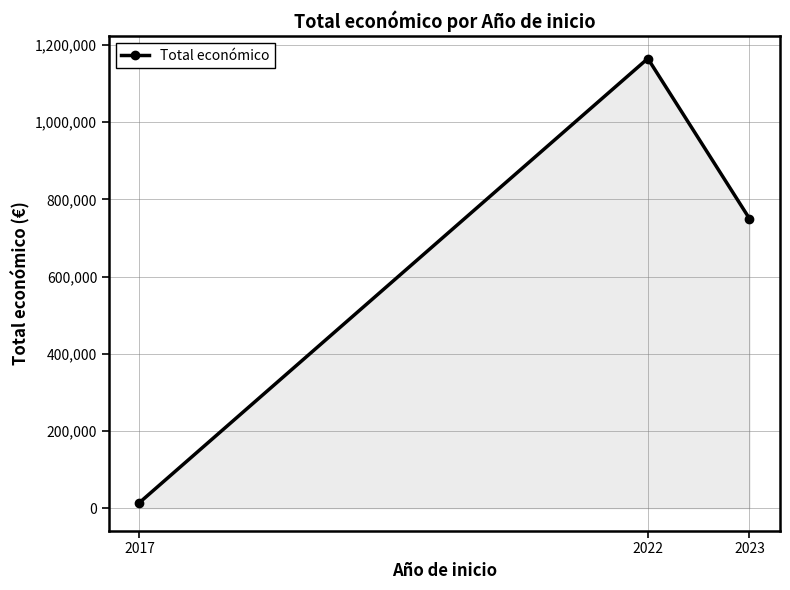

The chart shows a value of 1164831 at 2022. True or false?

True